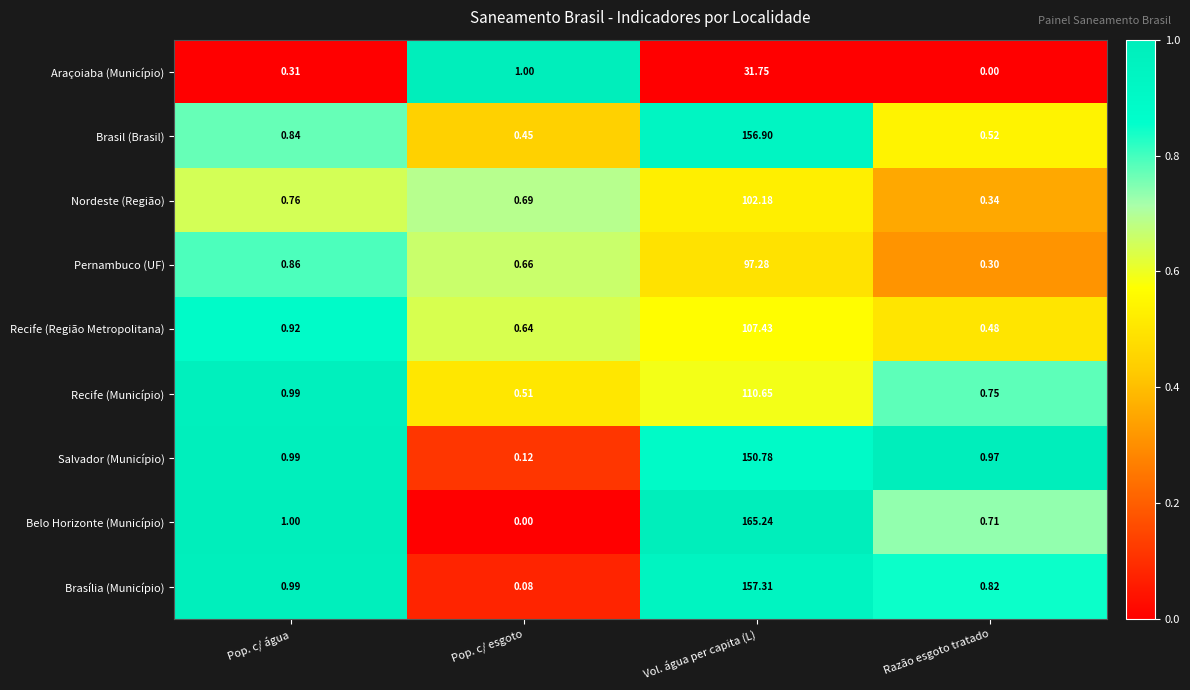

How many series are shown in this chart?

9